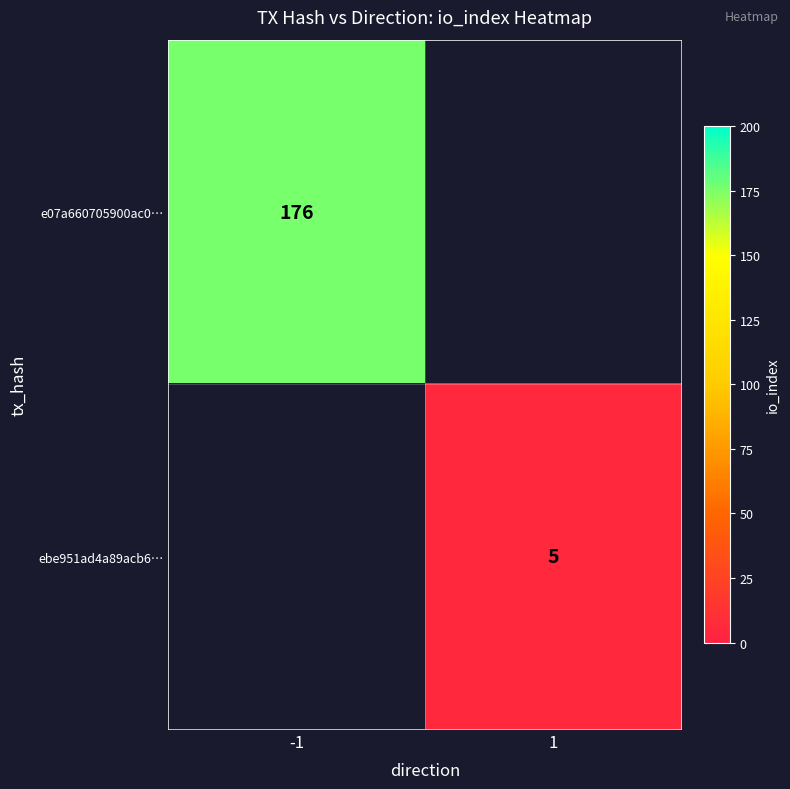

What is the total value across all series at -1?

176